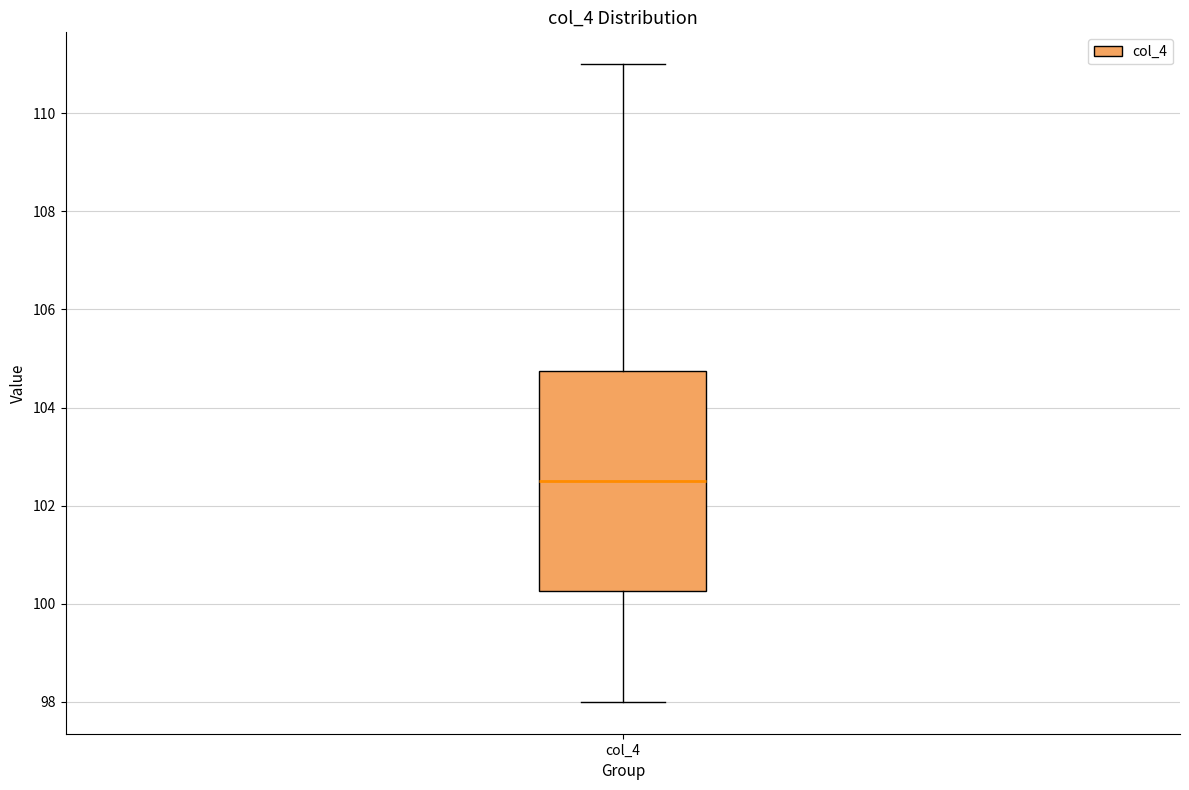

Read this box plot against the y-axis: the position of the median line, the range covered by the box, and the ends of both whiskers. The values are not printed on the chart, so give them approximately, as read against the axis.

median 102.6, box 100.2 to 104.8, whiskers 98.0 to 111.0